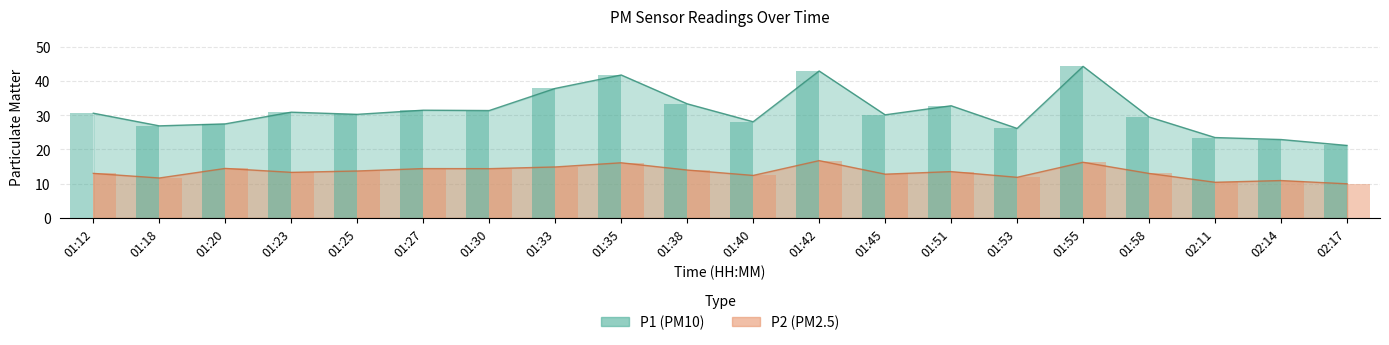

Is the value of P2 at 01:35 greater than the value of P1 at 01:18?

No